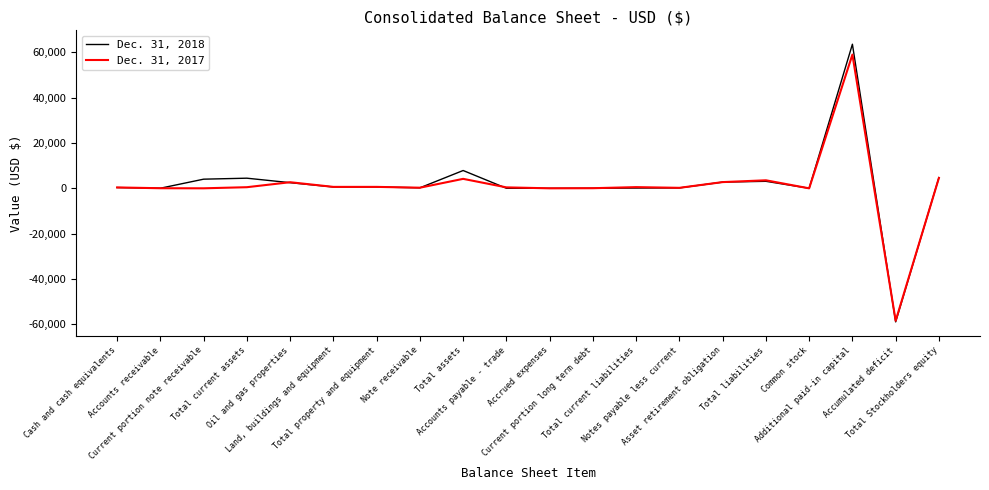

List the series in order of their overall mean, highest first.

Dec. 31, 2018, Dec. 31, 2017